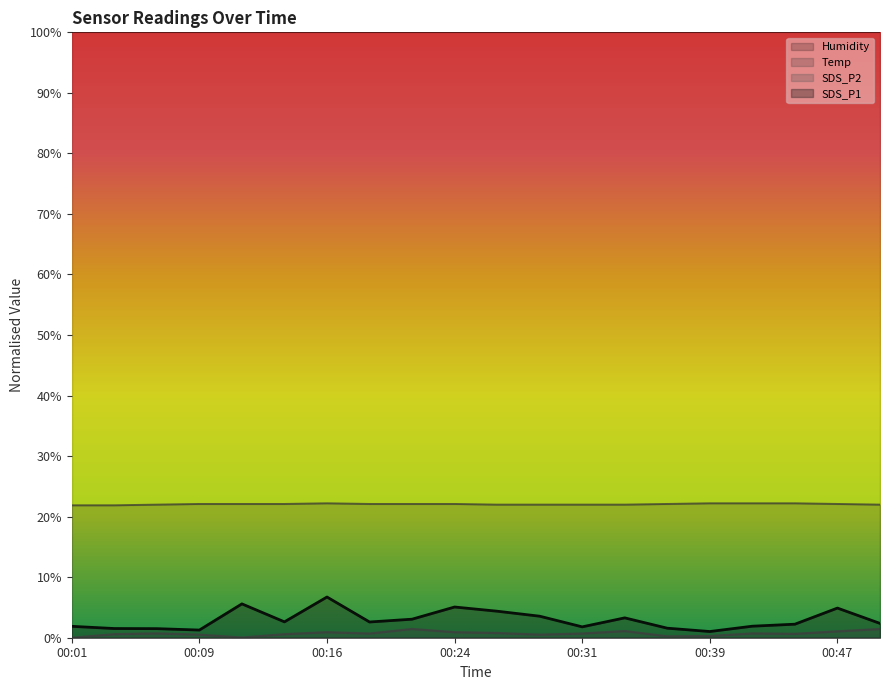

What is the average value of the SDS_P1 series?

2.9